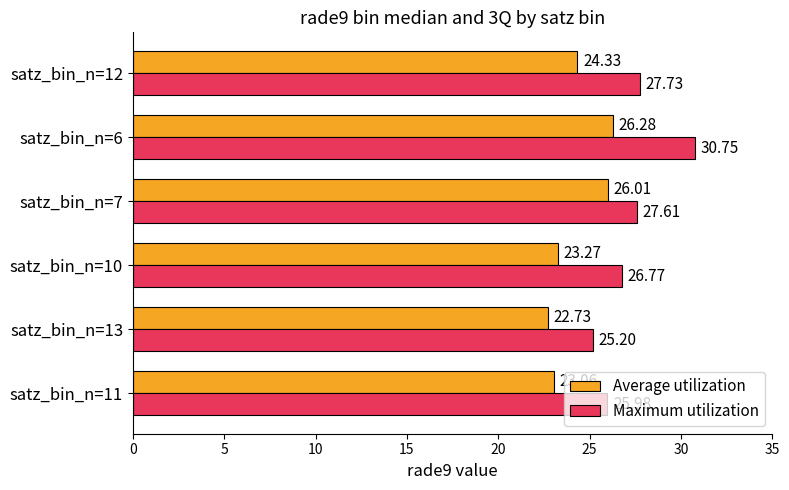

What is the total value across all series at satz_bin_n=12?

52.1